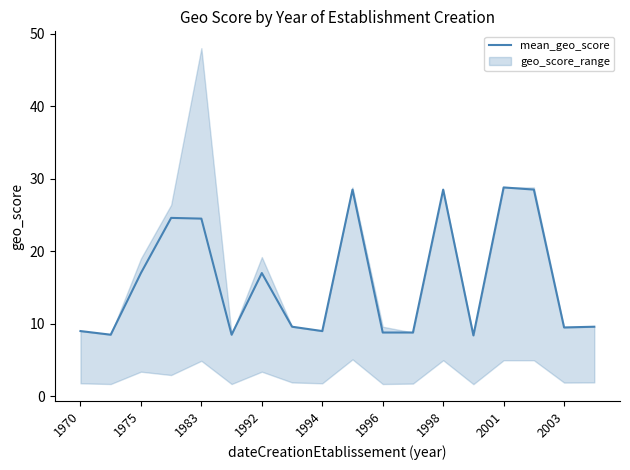

What is the highest value of the mean_geo_score series?

28.8